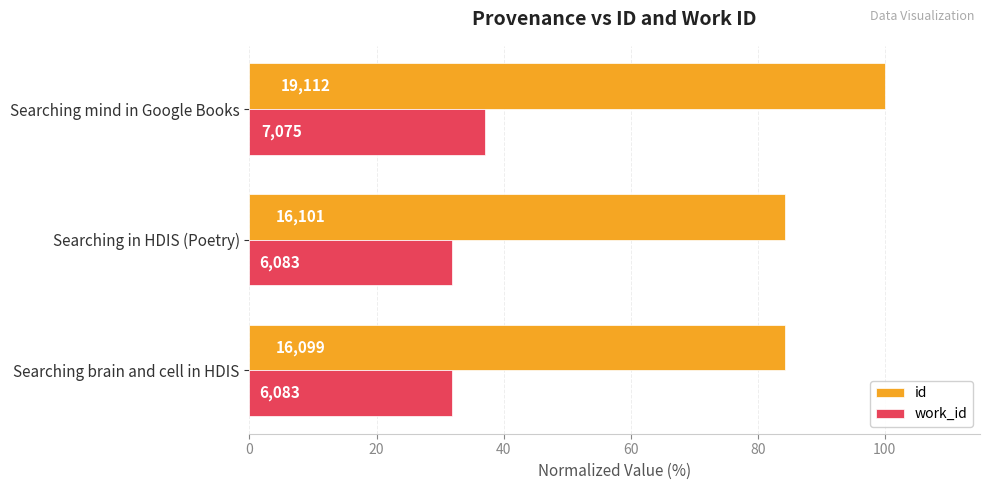

What are all the series names shown in the legend?

id, work_id